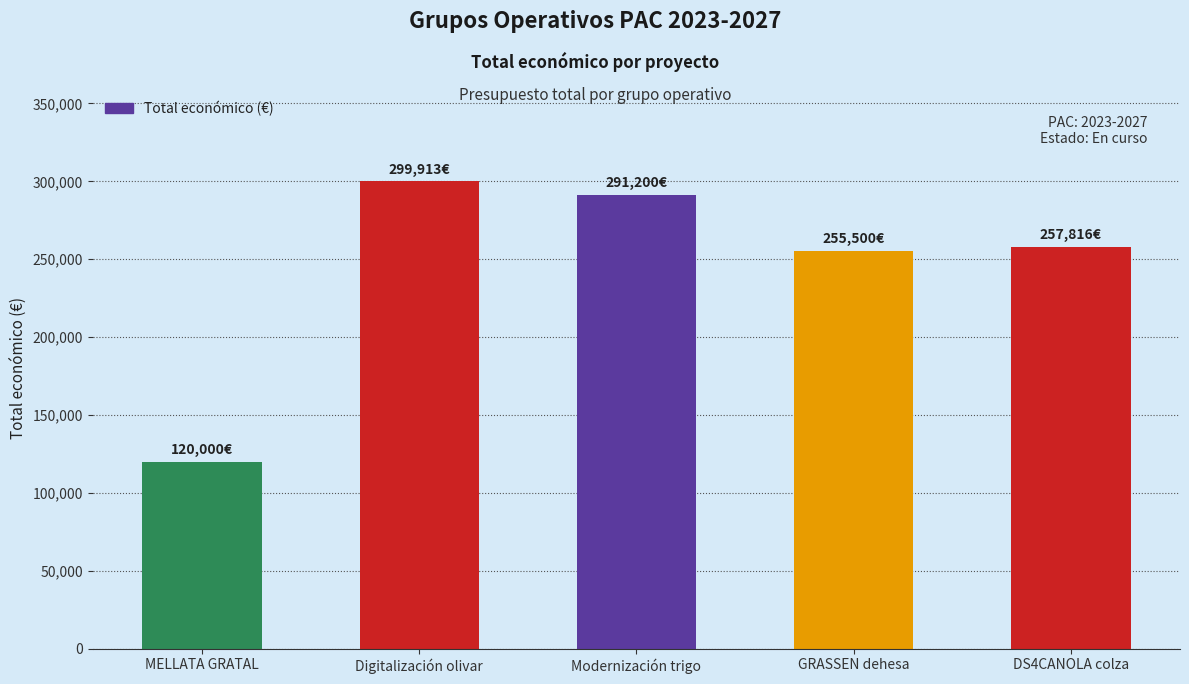

What is the difference between the maximum and minimum values?

179913